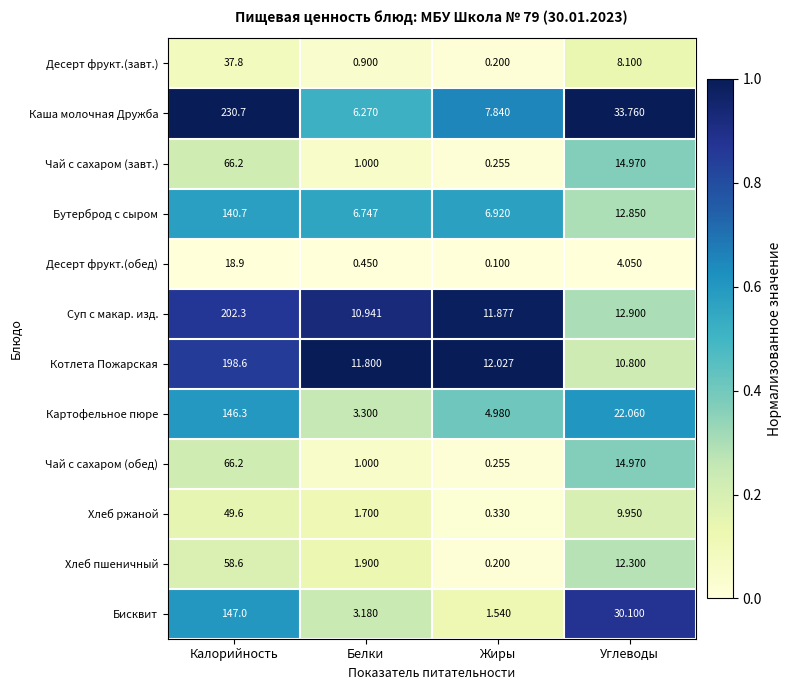

Between Жиры and Углеводы, which series saw the biggest shift?

Бисквит